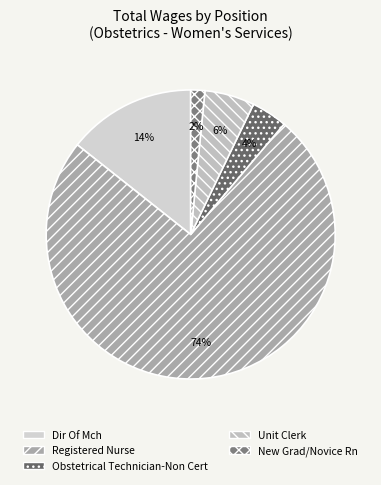

To the nearest percent, what portion does Registered Nurse represent?

74%